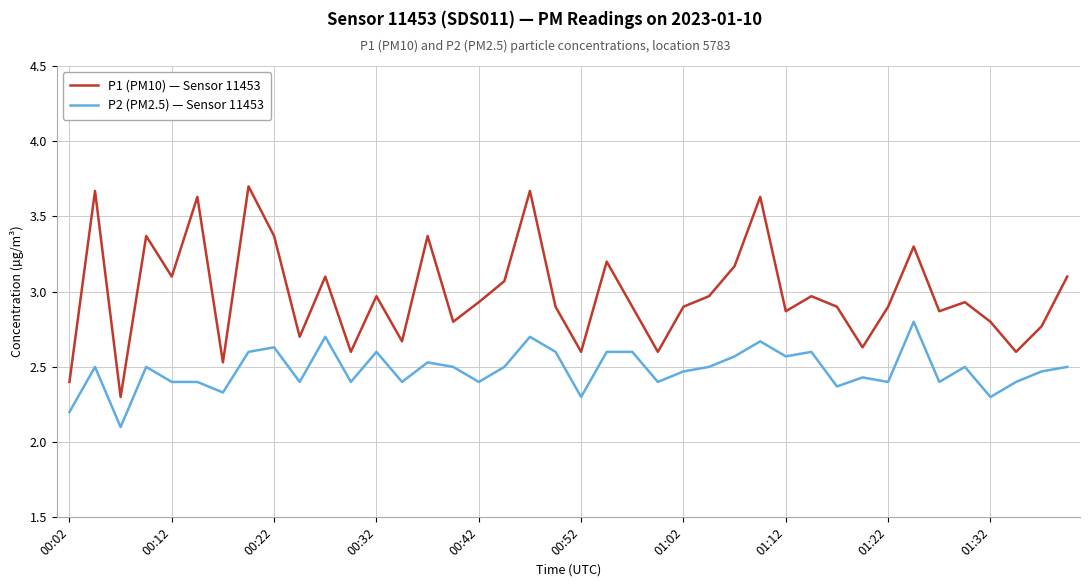

True or false: P1 (PM10) — Sensor 11453 and P2 (PM2.5) — Sensor 11453 cross at least once.

False